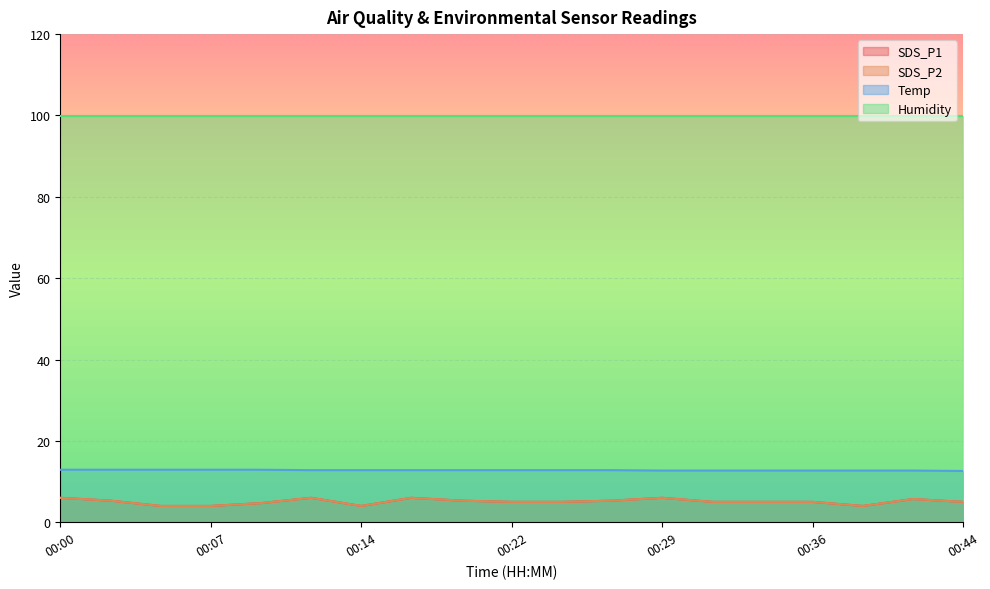

True or false: Temp and SDS_P1 cross at least once.

False